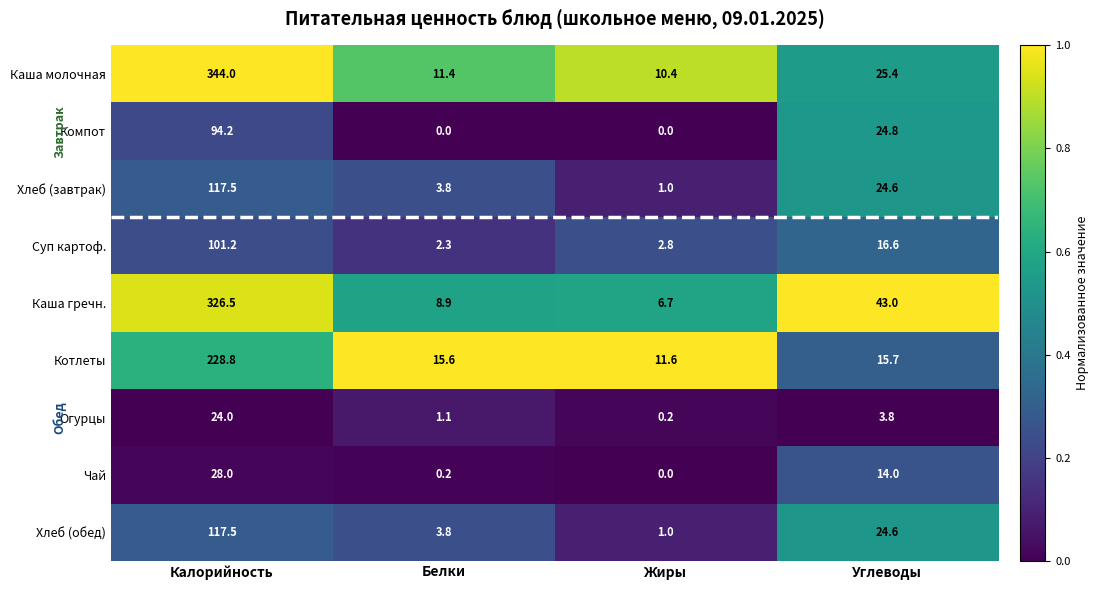

What is the maximum value shown in the chart?

344.0